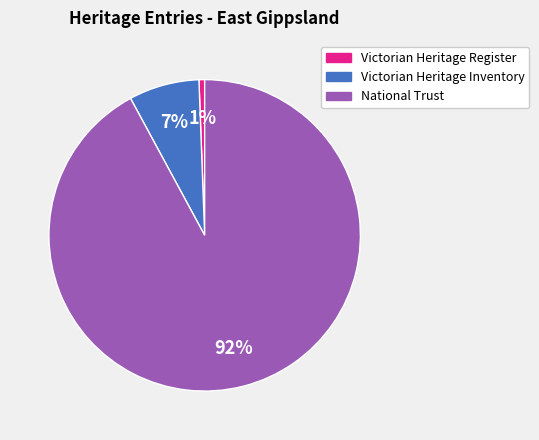

Does any single category account for the majority?

Yes